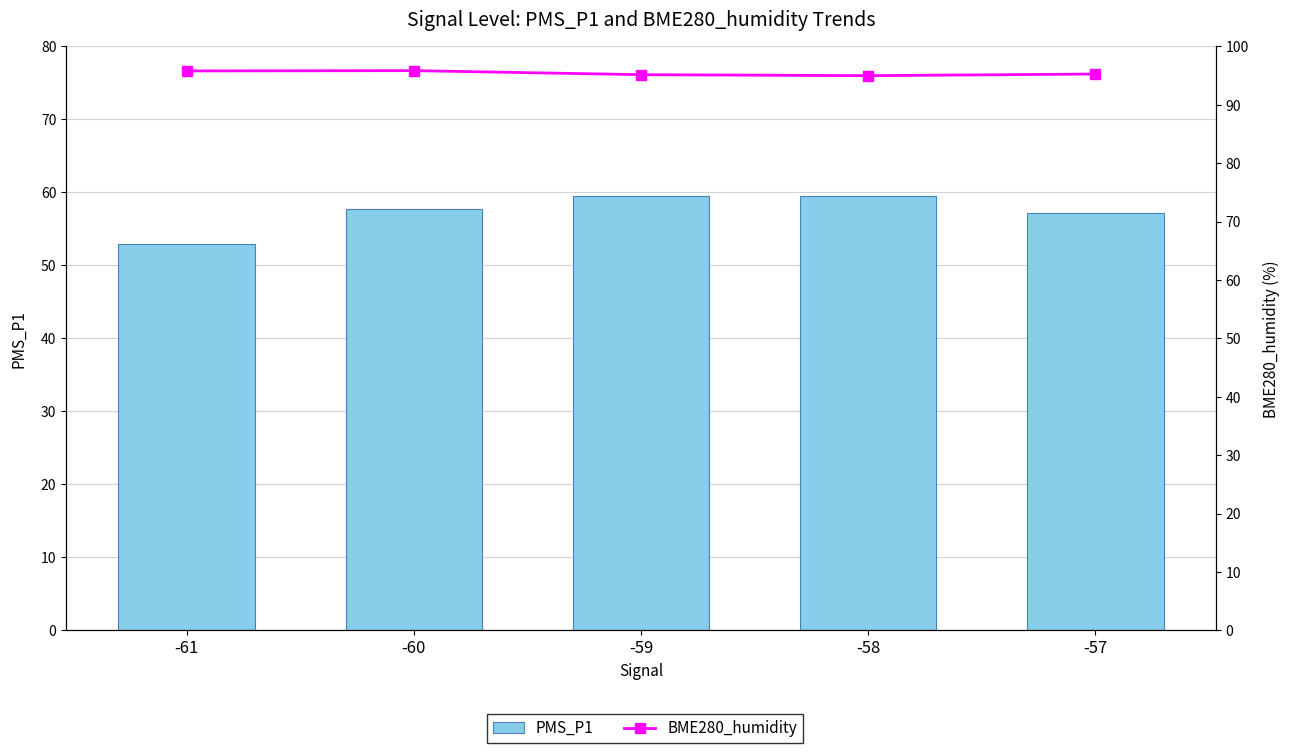

Between -58 and -57, which is larger?

-58